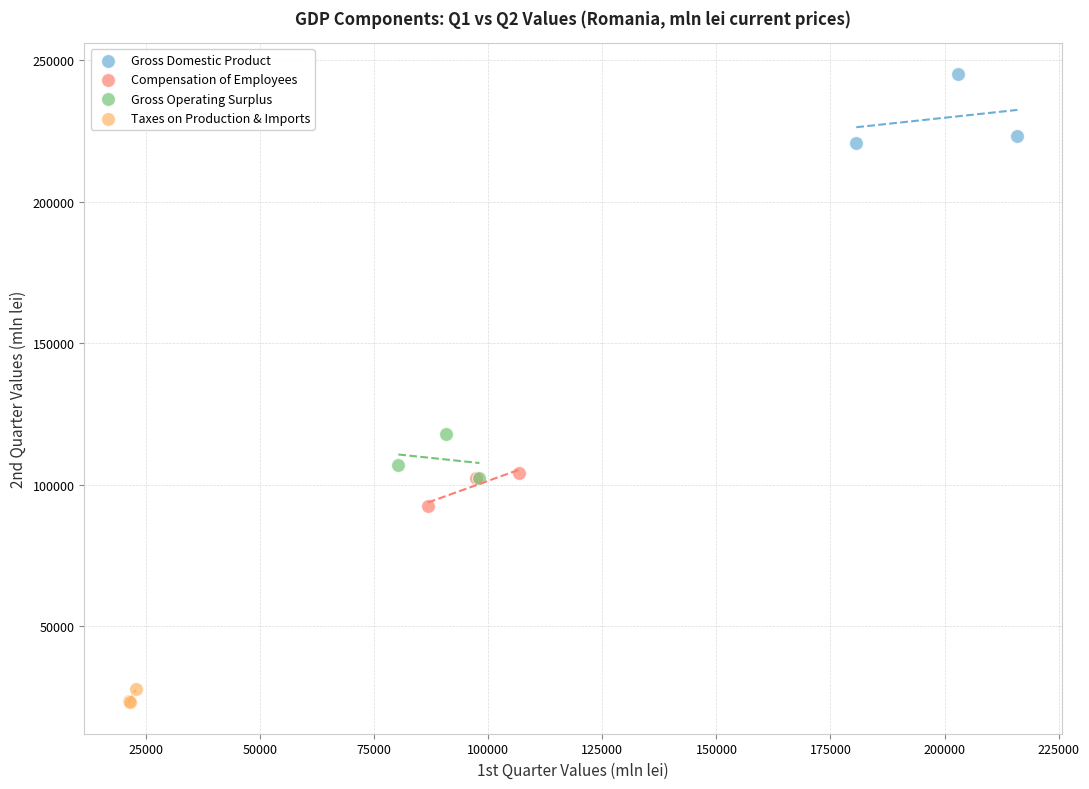

Which series contains the highest Y value?

Gross Domestic Product